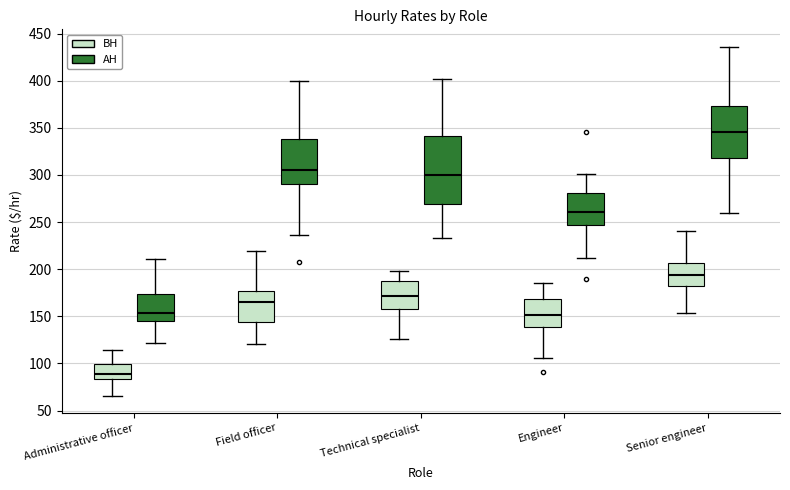

Reading left to right, transcribe this box plot: for each box, give where its median line is, the range the box spans, and where its two whiskers end, as read against the y-axis. The values are not printed on the chart, so give them approximately, as read against the axis.

Administrative officer (BH): median 90, box 85 to 100, whiskers 65 to 115
Administrative officer (AH): median 155, box 145 to 175, whiskers 120 to 210
Field officer (BH): median 165, box 145 to 175, whiskers 120 to 220
Field officer (AH): median 305, box 290 to 340, whiskers 235 to 400
Technical specialist (BH): median 170, box 160 to 190, whiskers 125 to 200
Technical specialist (AH): median 300, box 270 to 340, whiskers 235 to 400
Engineer (BH): median 150, box 140 to 170, whiskers 105 to 185
Engineer (AH): median 260, box 245 to 280, whiskers 210 to 300
Senior engineer (BH): median 195, box 180 to 205, whiskers 155 to 240
Senior engineer (AH): median 345, box 320 to 375, whiskers 260 to 435